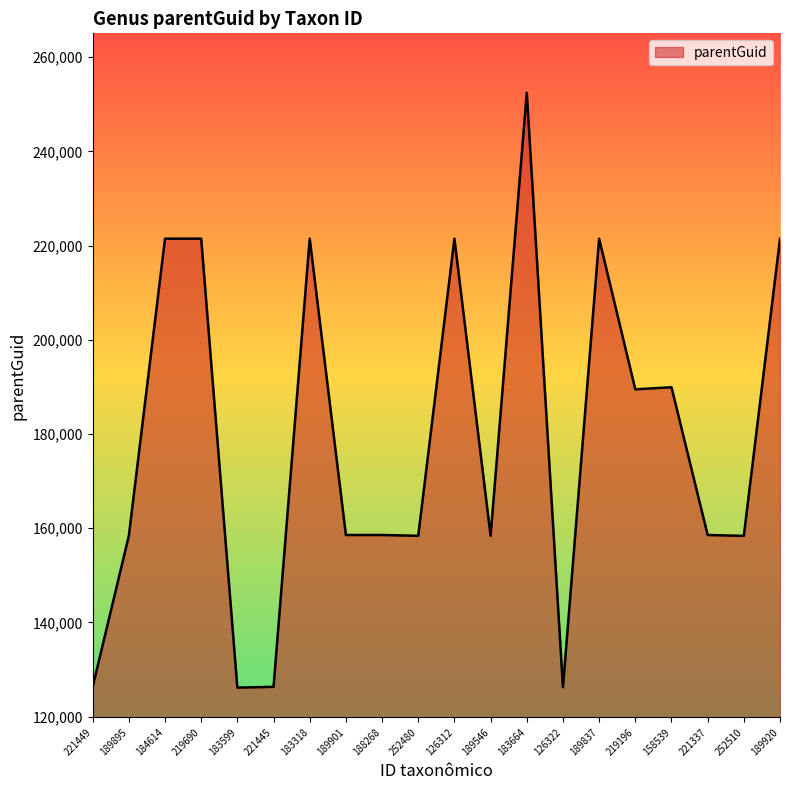

True or false: the data shows 48932 at 221337.

False